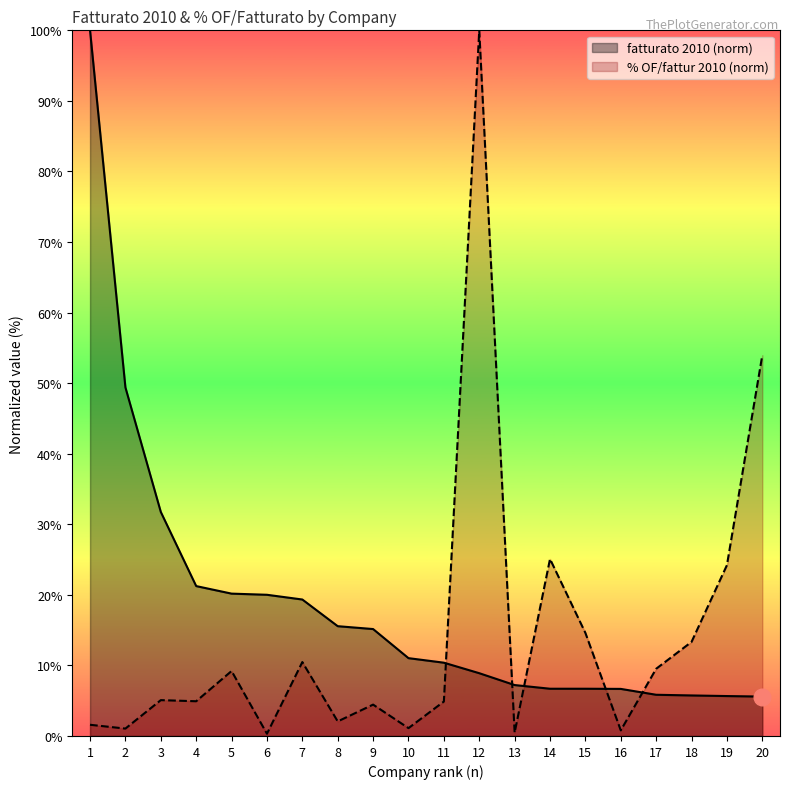

At how many categories does at least one series exceed 57?

2